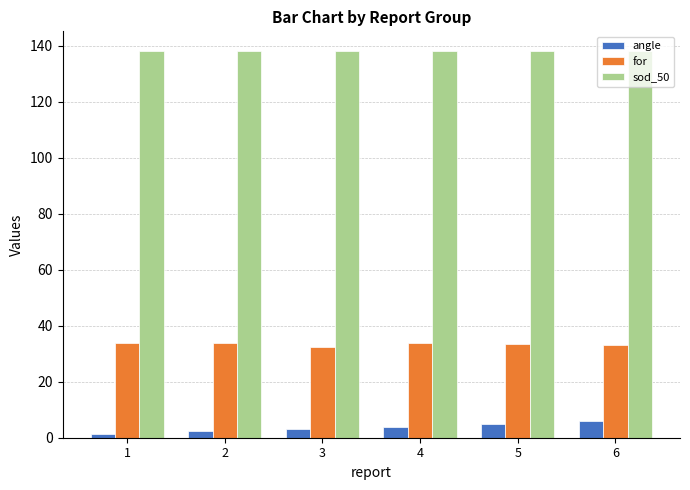

At how many categories does at least one series exceed 136?

6